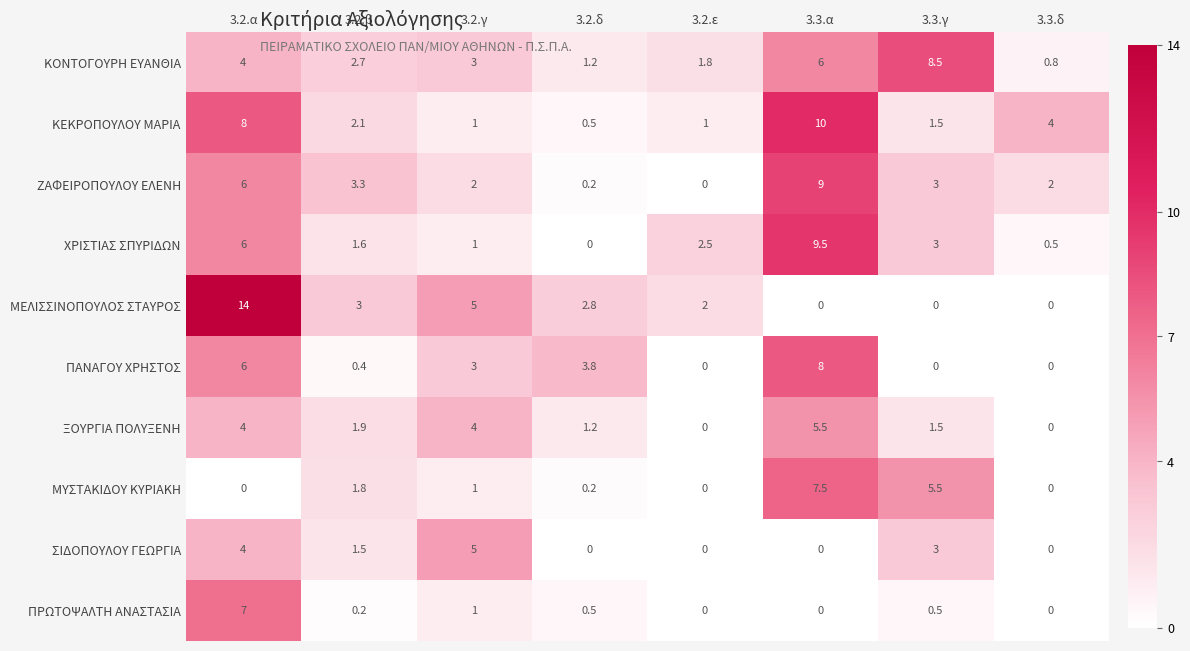

What is the sum of the ΚΟΝΤΟΓΟΥΡΗ ΕΥΑΝΘΙΑ values at 3.2.δ and 3.3.γ?

9.7